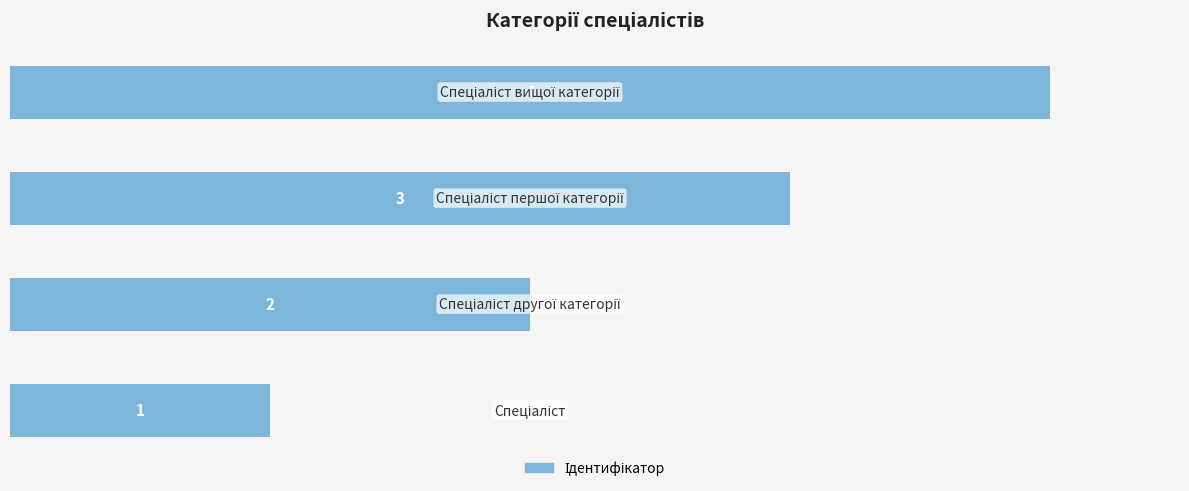

What is the difference between the maximum and minimum values?

3